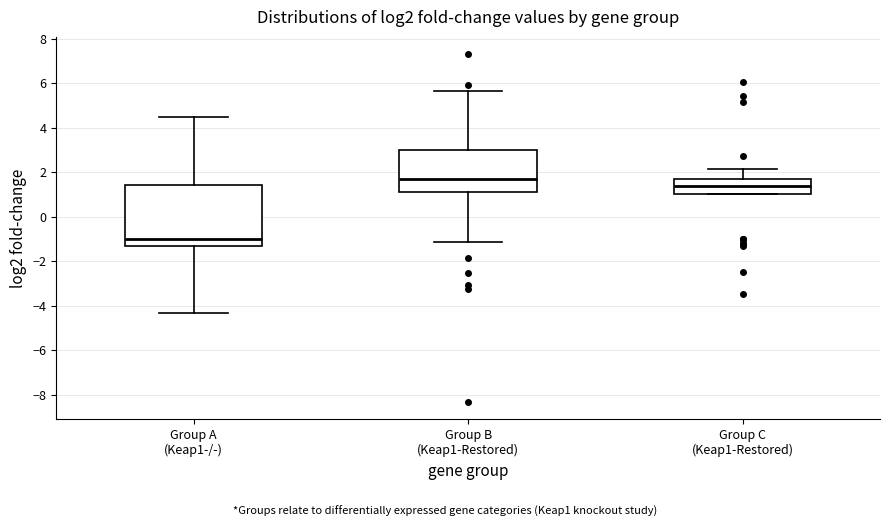

Which box is the tallest, from its lower edge to its upper edge?

Group A (Keap1-/-)